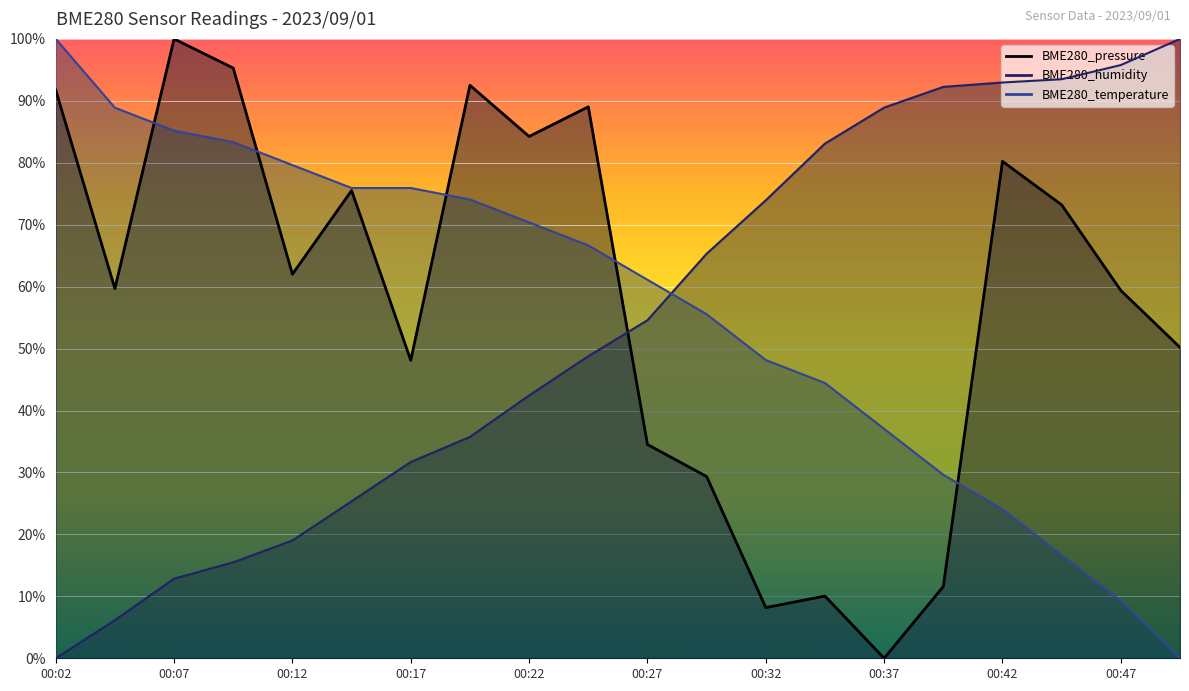

Where does the BME280_pressure series first go above 62?

00:02